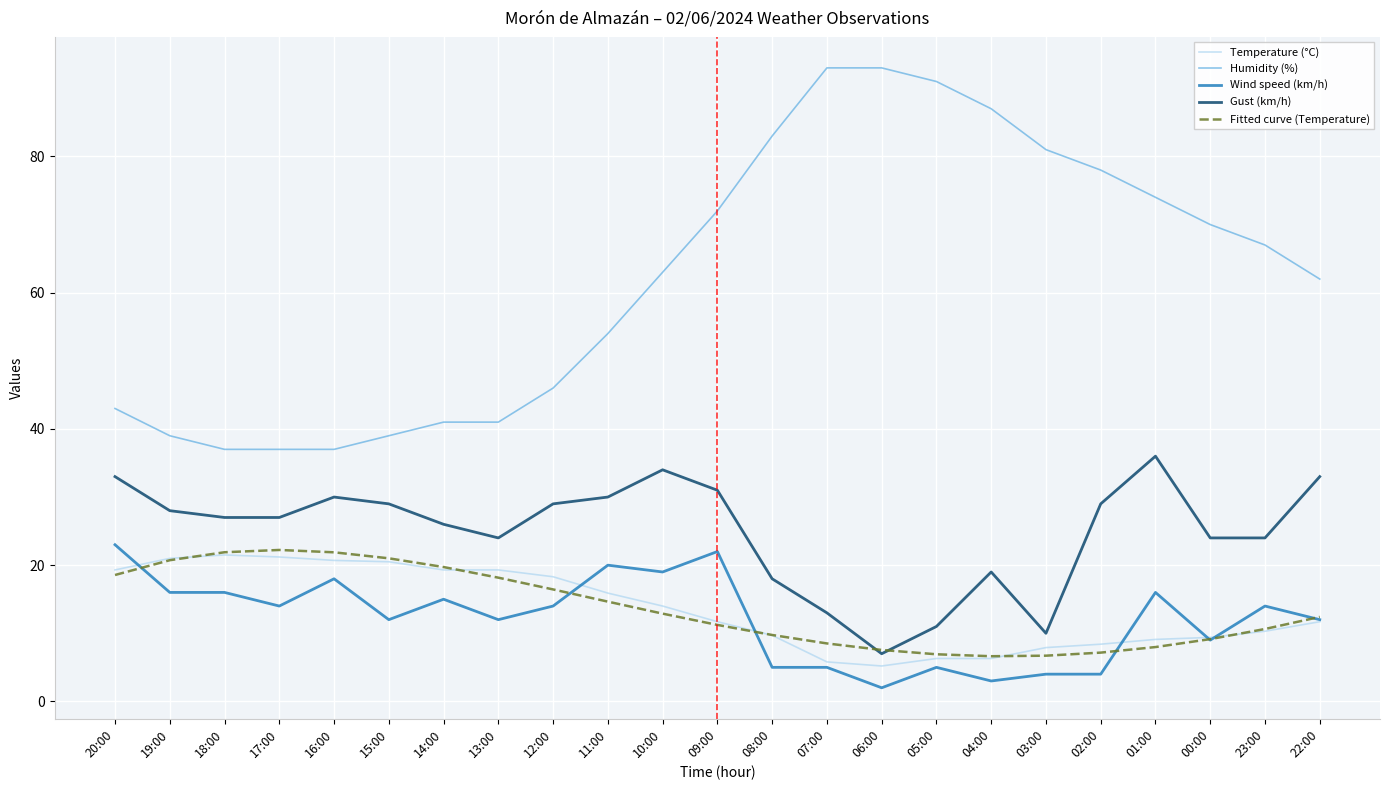

Is the value of Gust (km/h) at 15:00 greater than the value of Humidity (%) at 00:00?

No